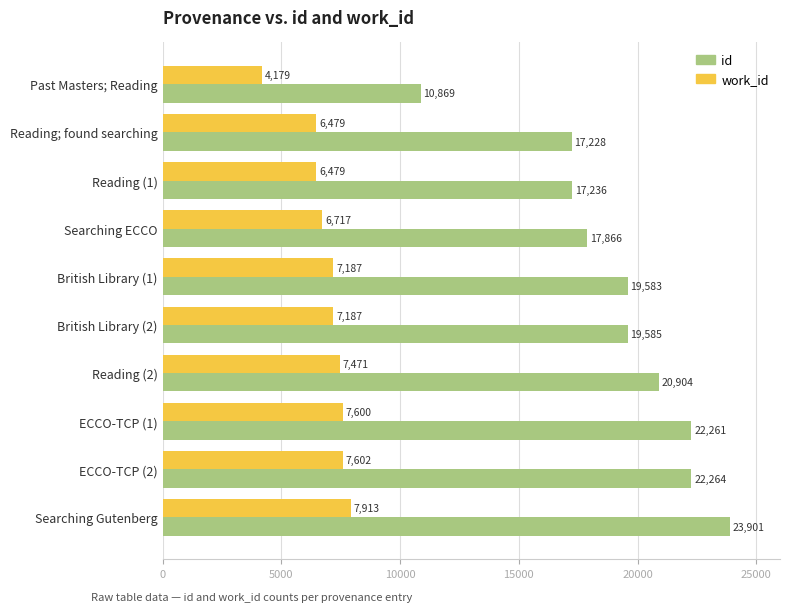

Read the work_id value at Searching ECCO, to the nearest 10.

6720